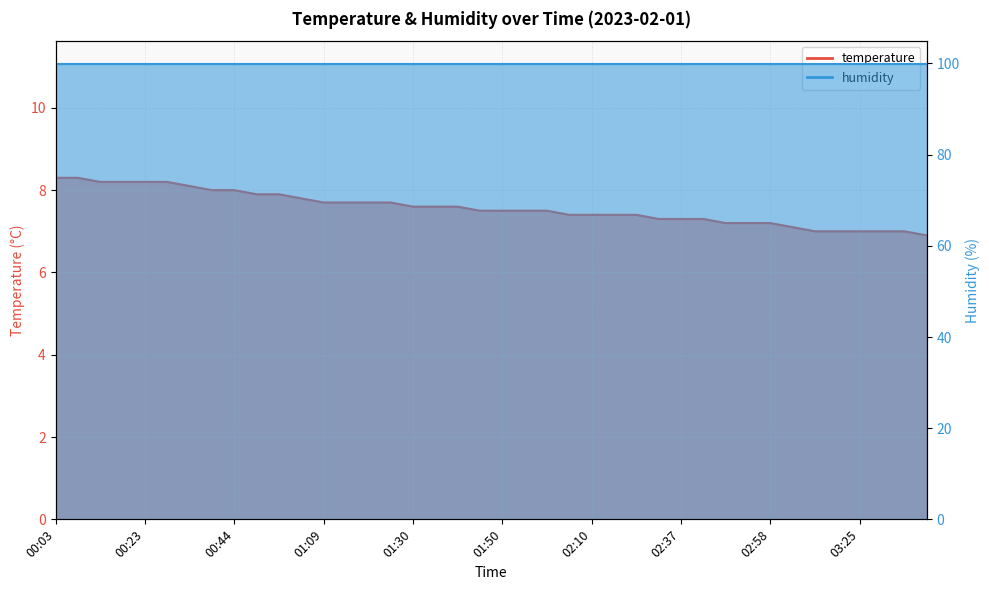

Which has a higher value, 02:37 or 01:55?

01:55